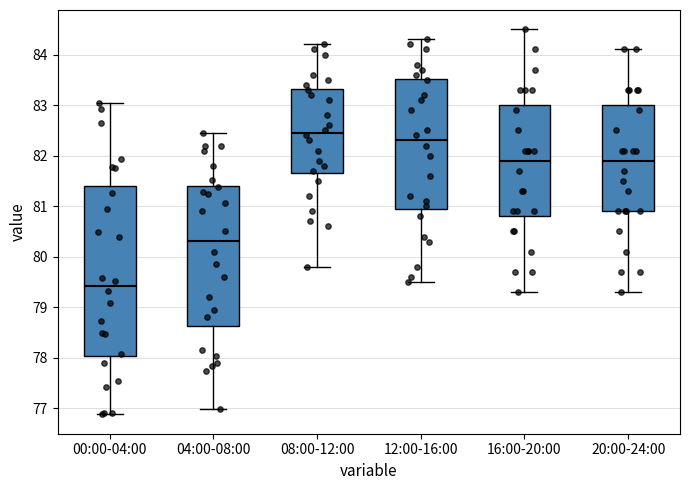

Which box's median line is the lowest?

00:00-04:00